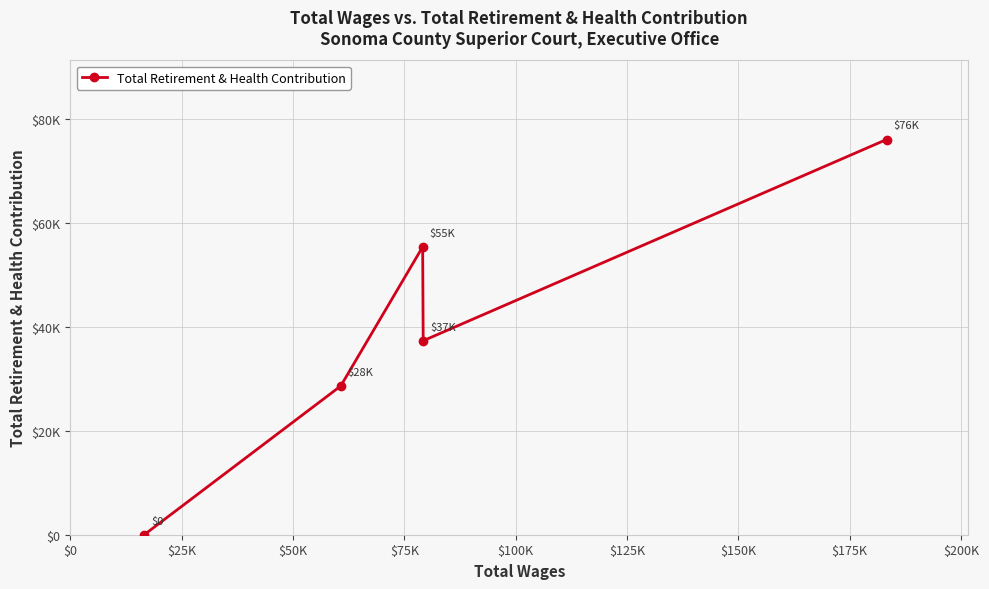

Does the chart have visible grid lines?

Yes